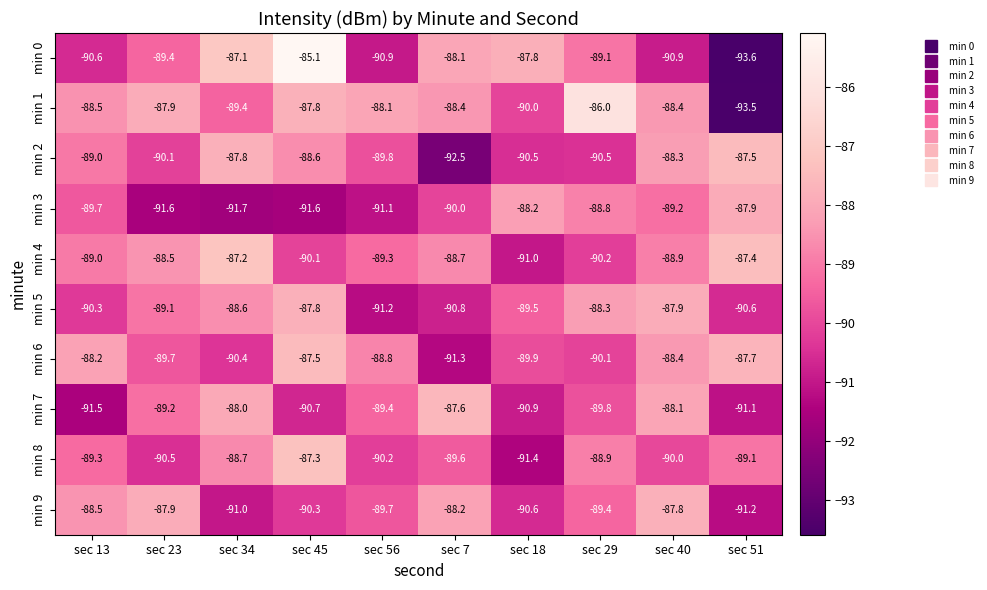

Is it true that min 7 equals -55.8 at sec 13?

False